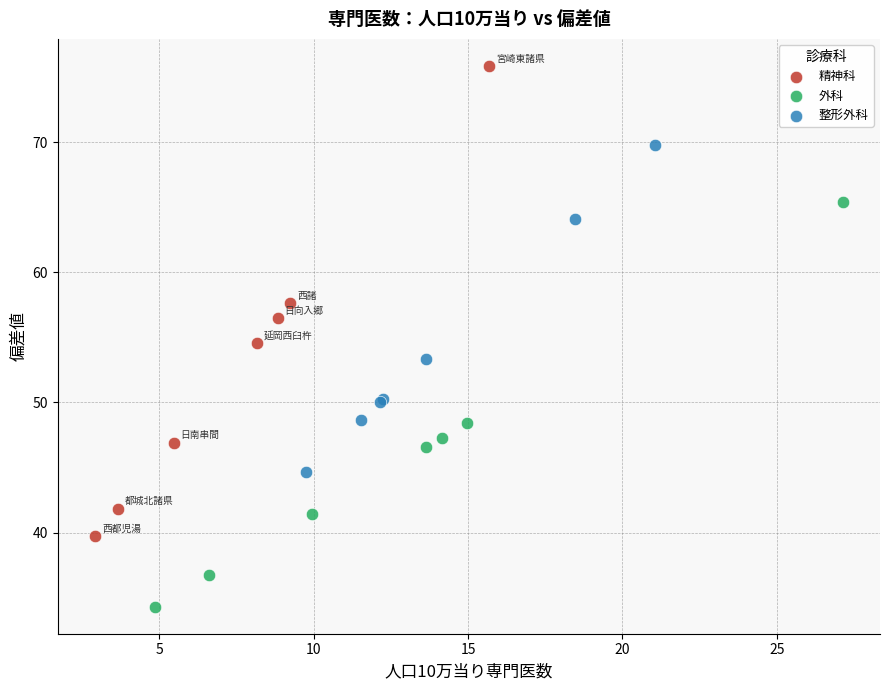

Which series contains the lowest Y value?

外科